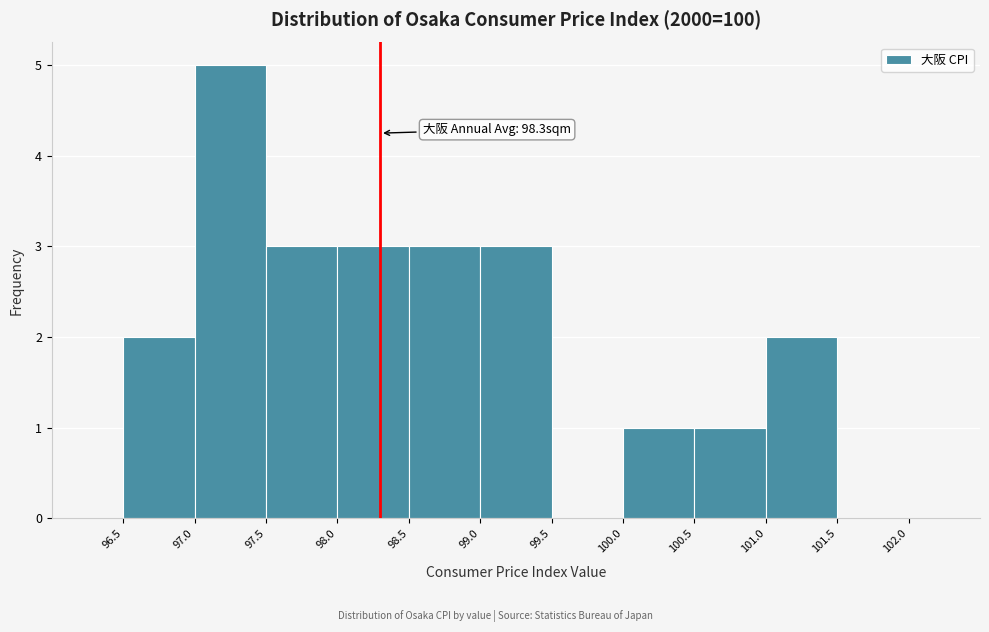

Over which range of the x-axis is the bar tallest?

97.0 to 97.5